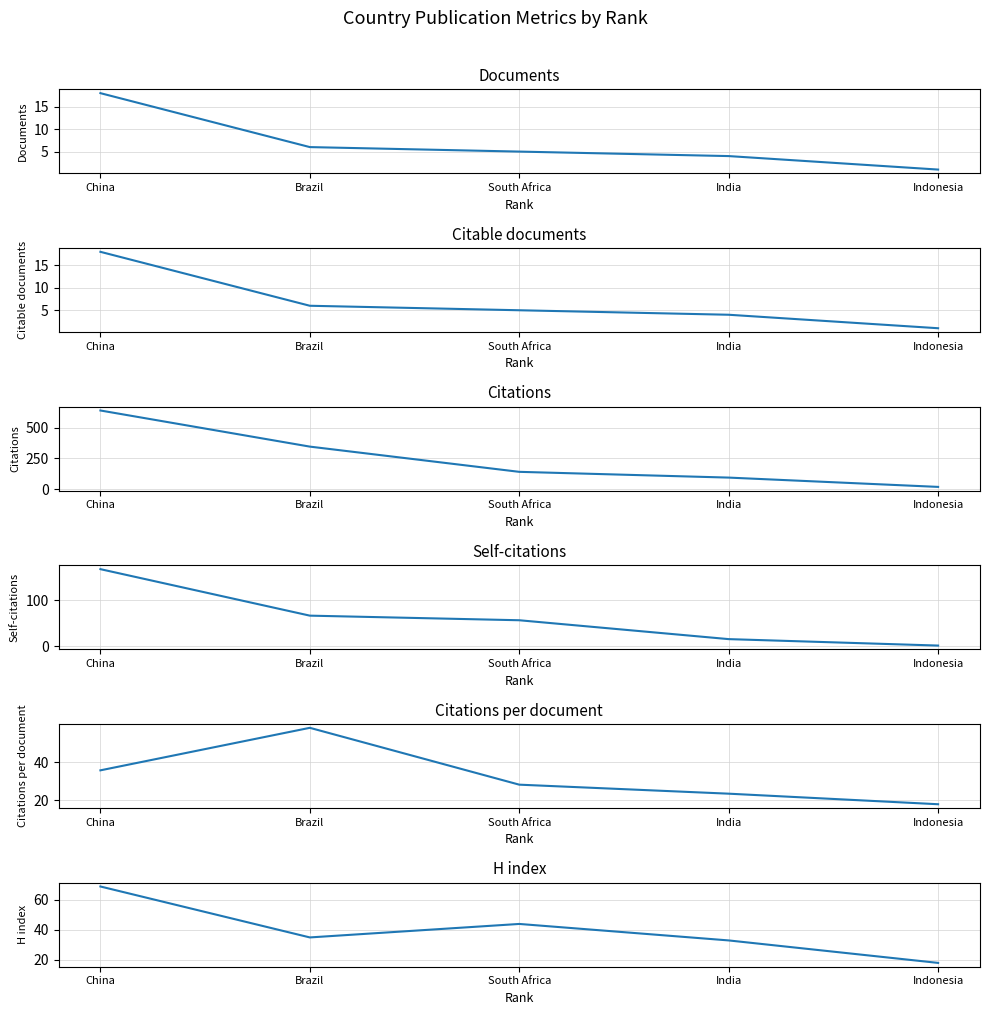

What is the label of the 2nd point from the left?

Brazil